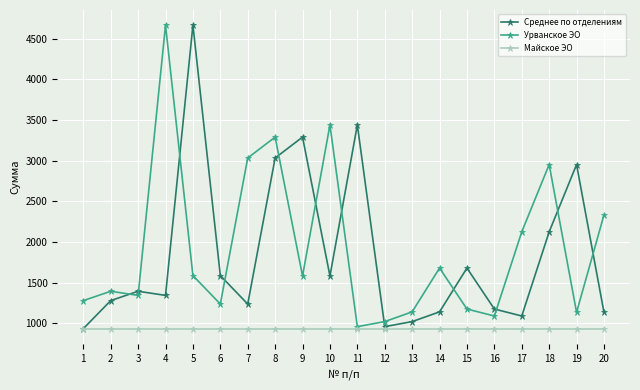

Between 8 and 10, which series saw the biggest shift?

Среднее по отделениям